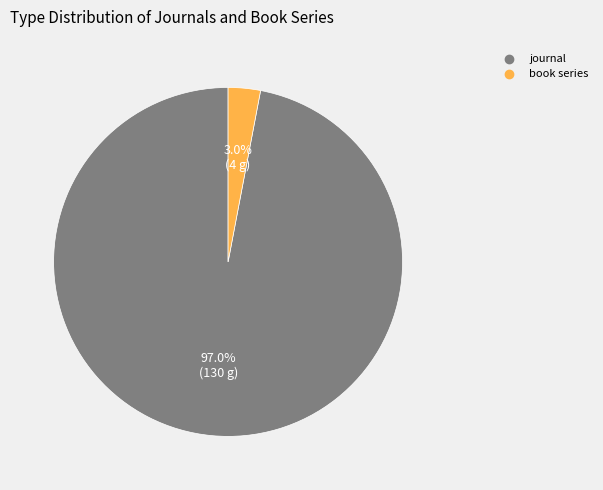

Does book series account for over 50% of the chart?

No